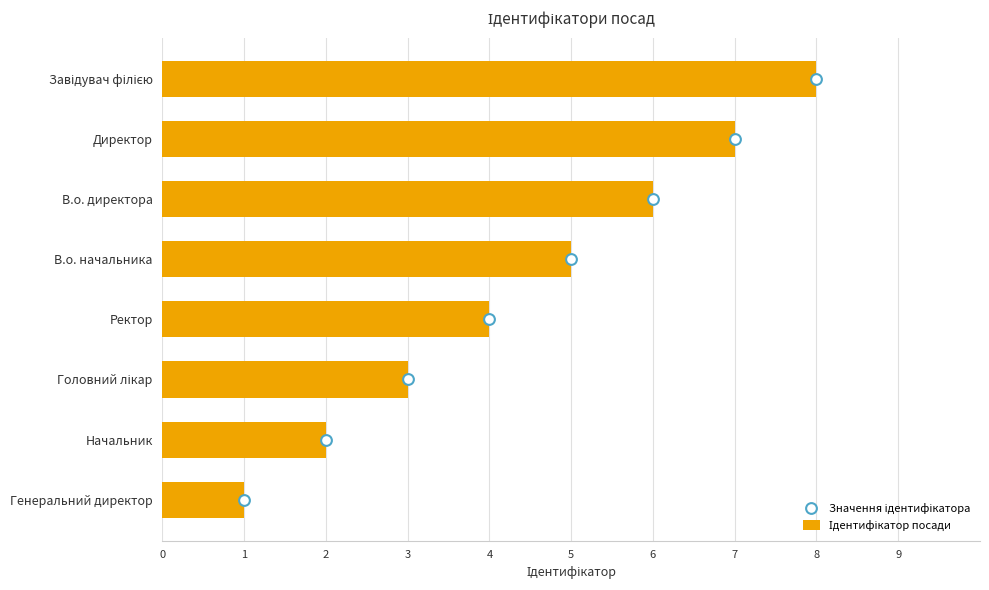

What are all the series names shown in the legend?

Ідентифікатор посади, Значення ідентифікатора